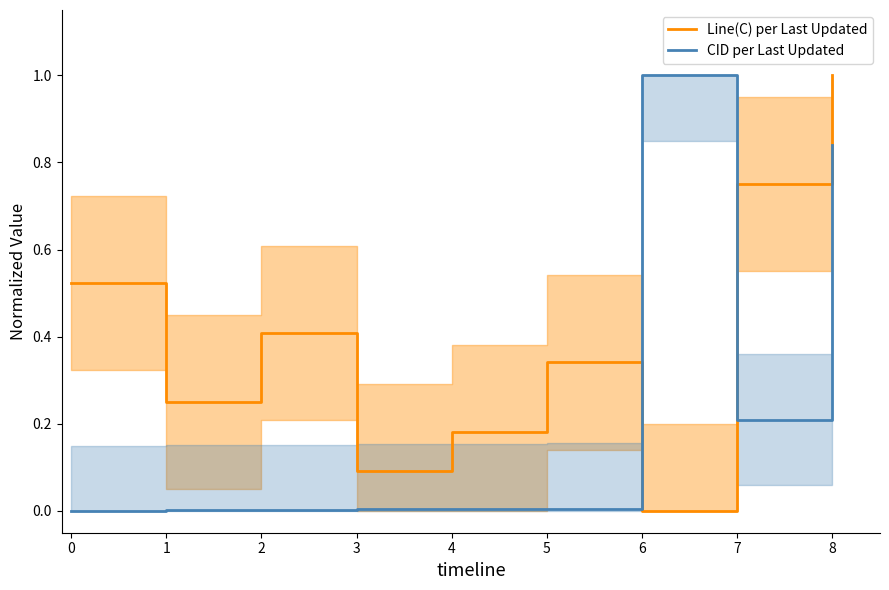

Is it true that Line(C) per Last Updated equals 0.2 at 3?

False